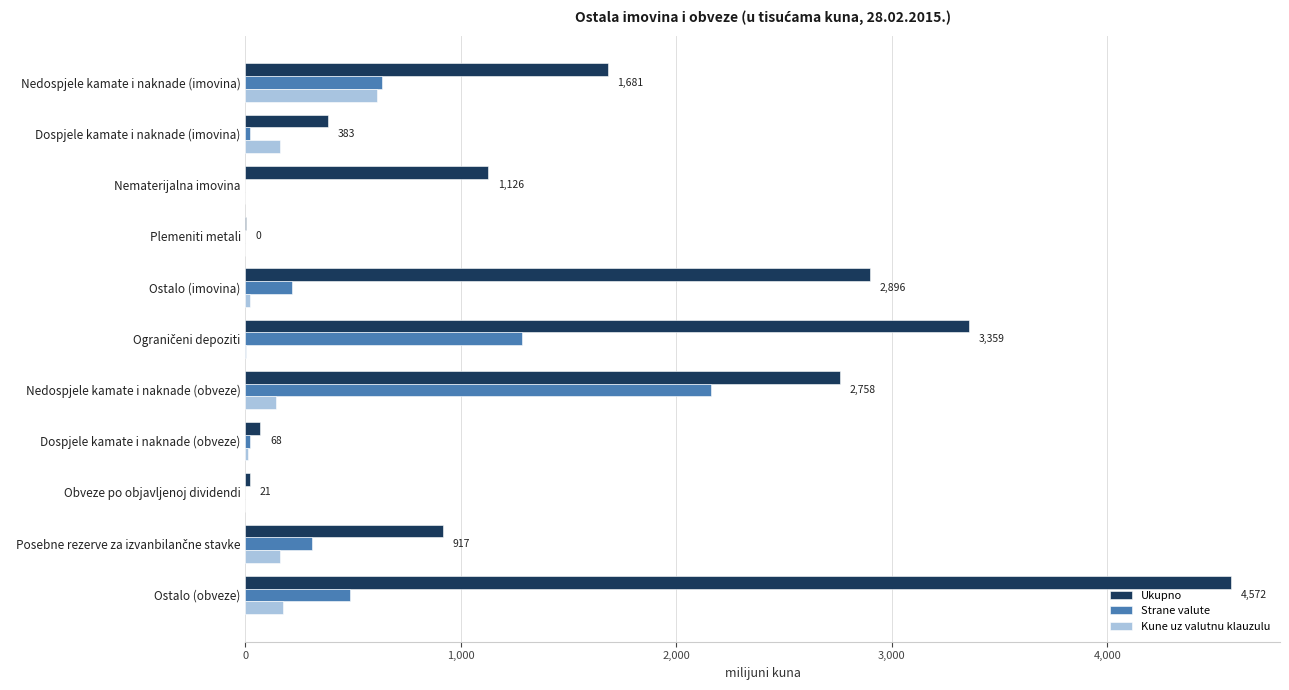

Which series has the largest range (max minus min)?

Ukupno